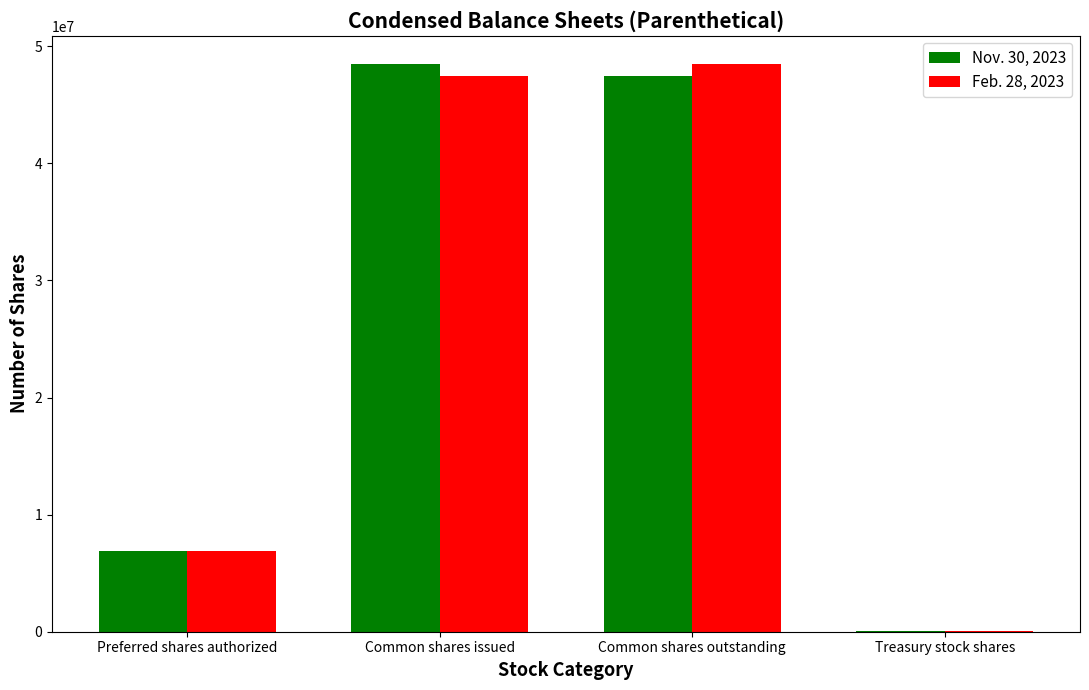

Is the value of Nov. 30, 2023 at Common shares outstanding greater than the value of Feb. 28, 2023 at Treasury stock shares?

Yes